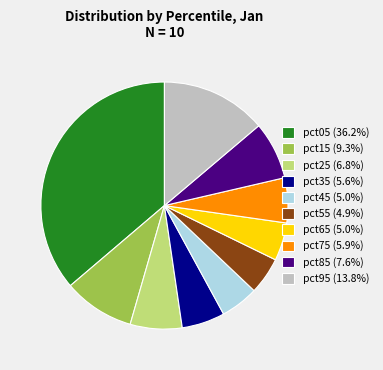

How many slices are in this pie chart?

10